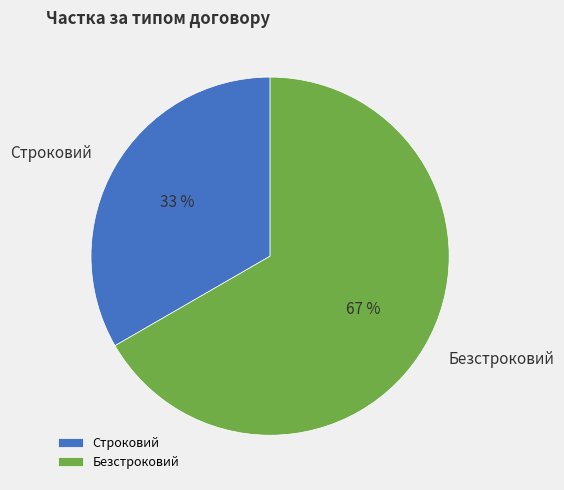

To the nearest percent, what portion does Безстроковий represent?

67%